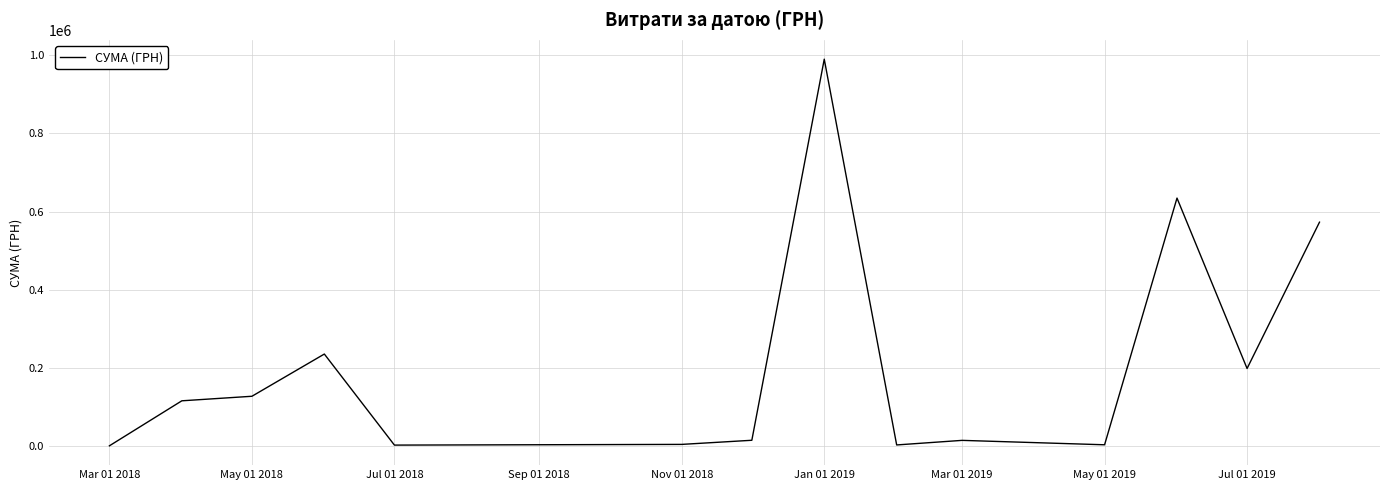

What is the greatest value displayed?

990196.6